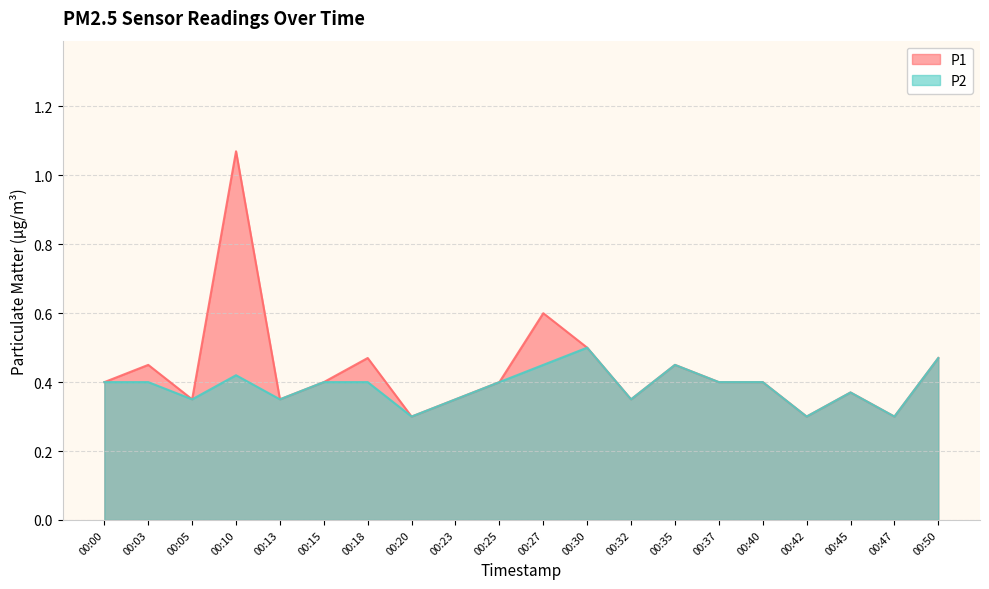

What is the maximum value shown in the chart?

1.1